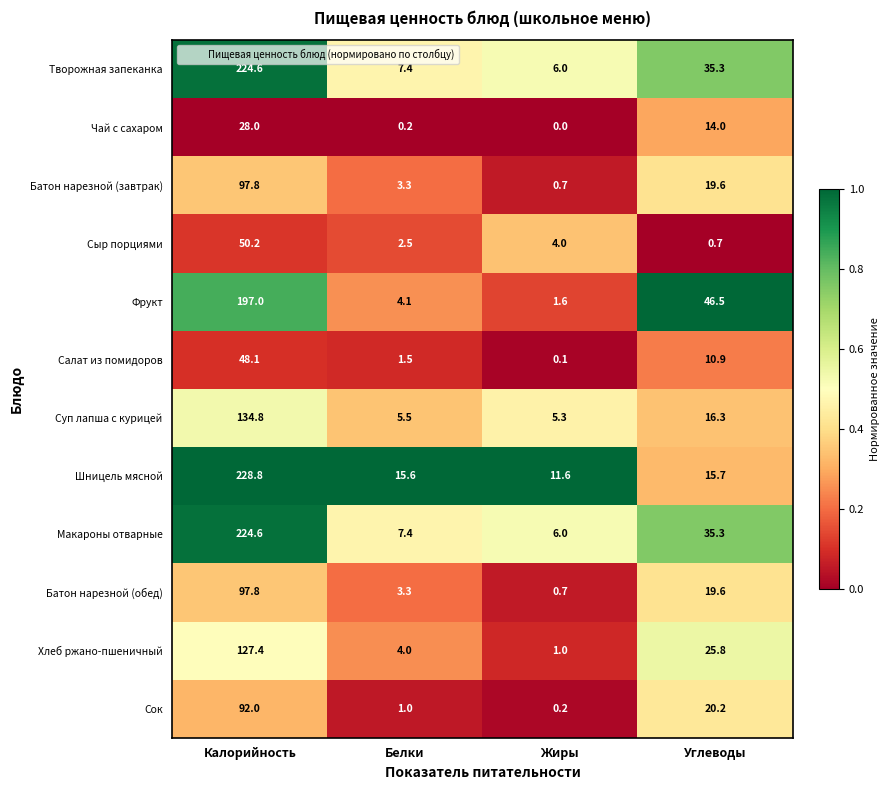

Is the value of Салат из помидоров at Белки greater than the value of Сыр порциями at Жиры?

No